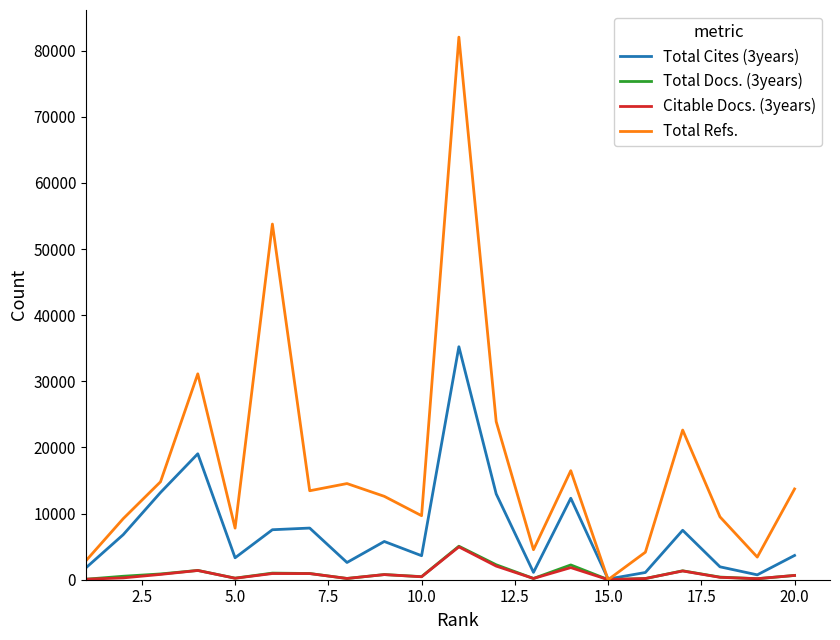

Which series has the widest spread of values?

Total Refs.